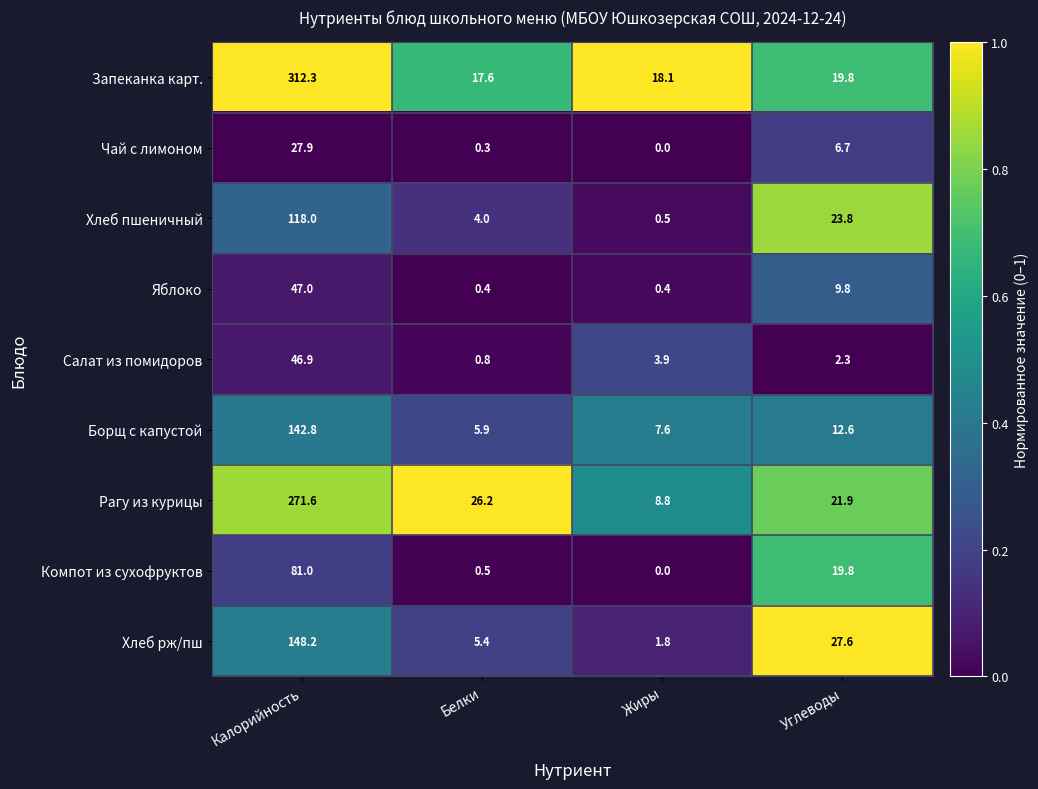

List the labels in order of Хлеб рж/пш value, smallest first.

Жиры, Белки, Углеводы, Калорийность